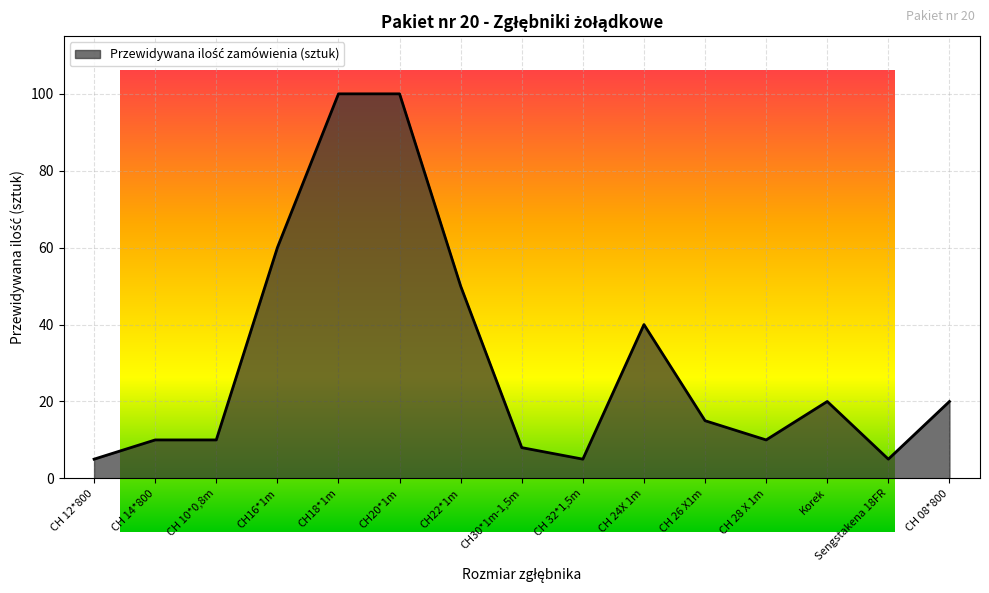

Where is the first local maximum?

CH 24X 1m